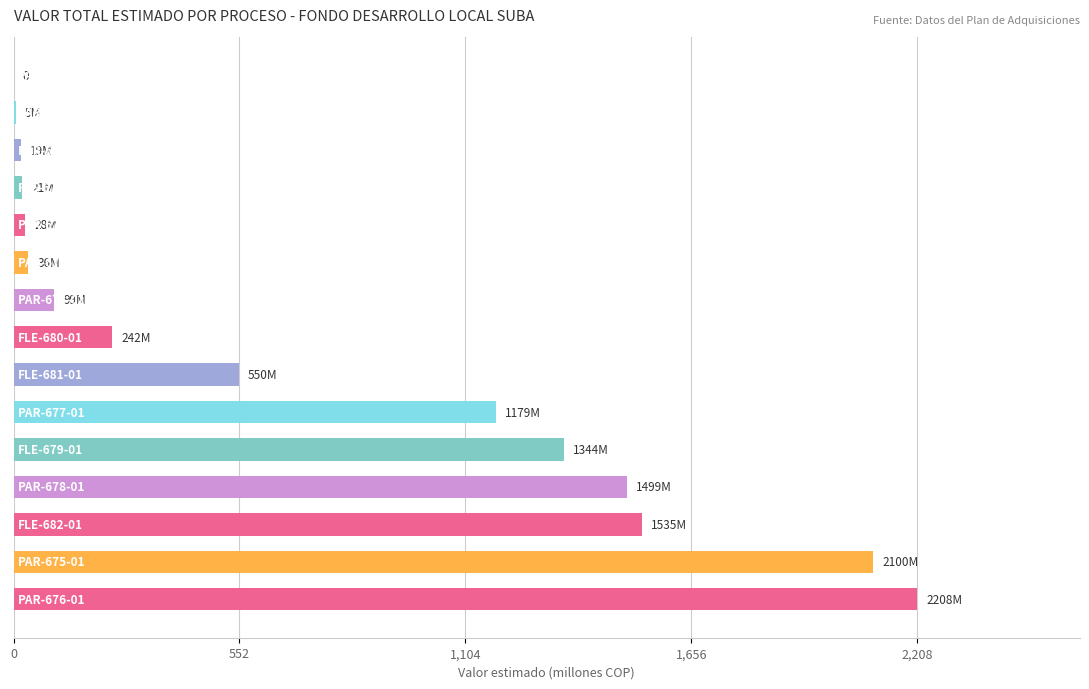

What is the difference between the maximum and minimum values?

2208000000